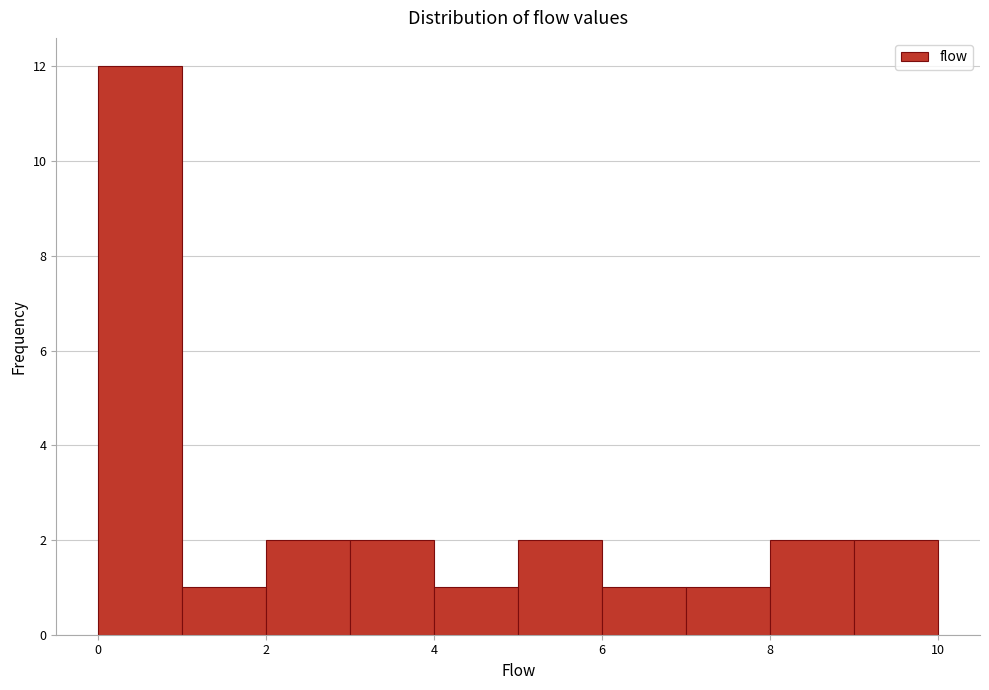

Reading left to right, transcribe this chart: for each bar, give the range it covers on the x-axis and its height. The values are not printed on the chart, so give them approximately, as read against the axis.

0 to 1: 12
1 to 2: 1
2 to 3: 2
3 to 4: 2
4 to 5: 1
5 to 6: 2
6 to 7: 1
7 to 8: 1
8 to 9: 2
9 to 10: 2